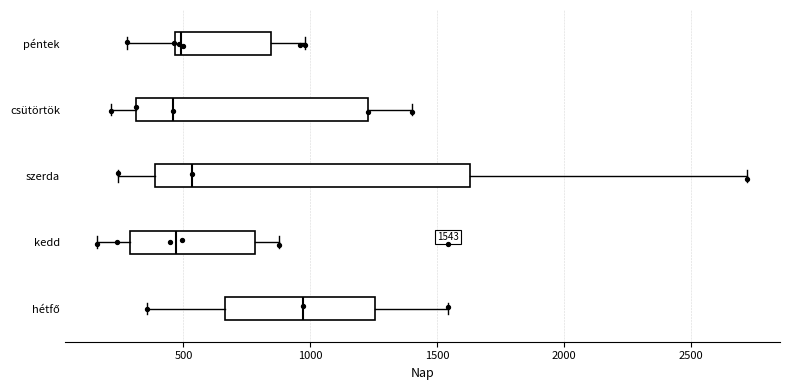

Which box is the widest, from its left edge to its right edge?

szerda